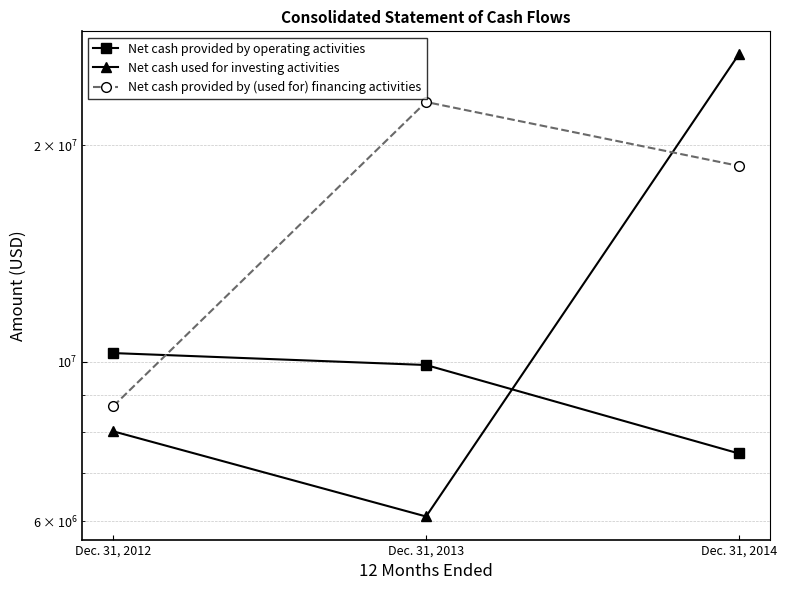

Is it true that Net cash provided by operating activities equals 9897000 at Dec. 31, 2013?

True